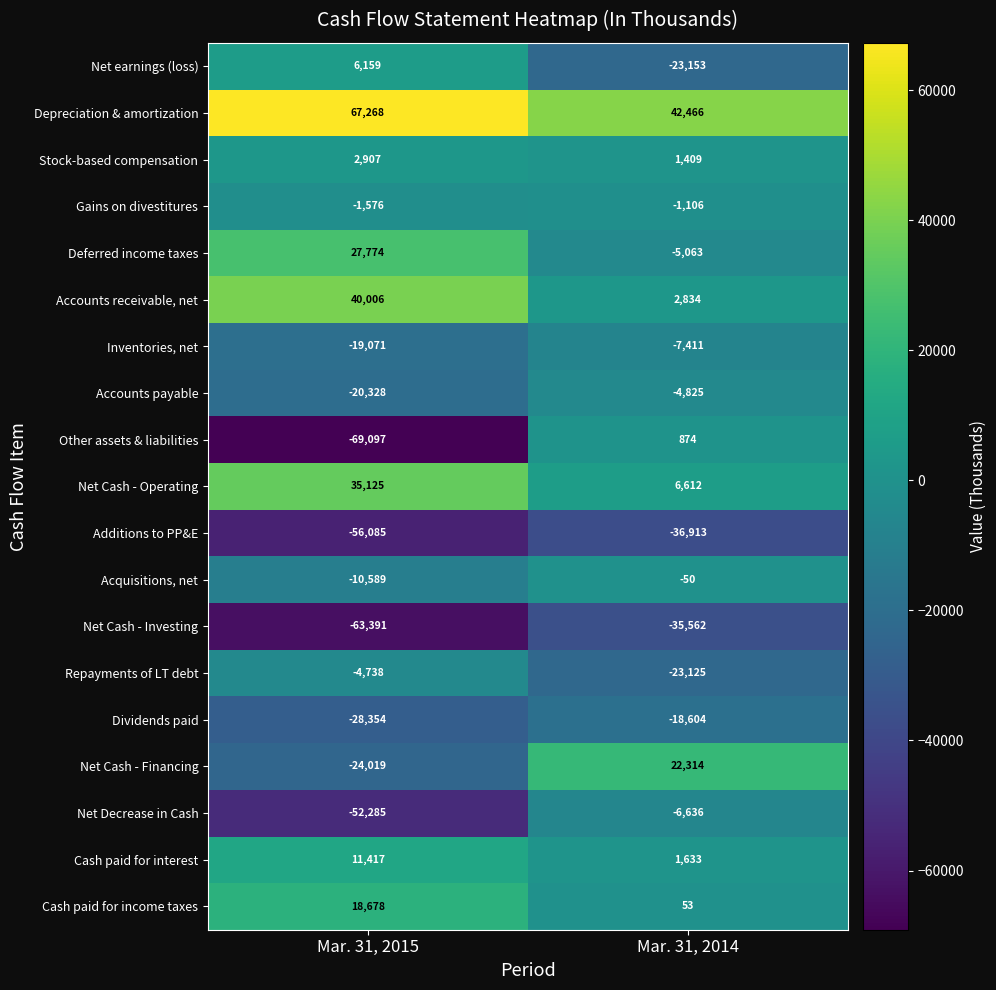

True or false: Cash paid for interest has a value of 19353 at Mar. 31, 2015.

False